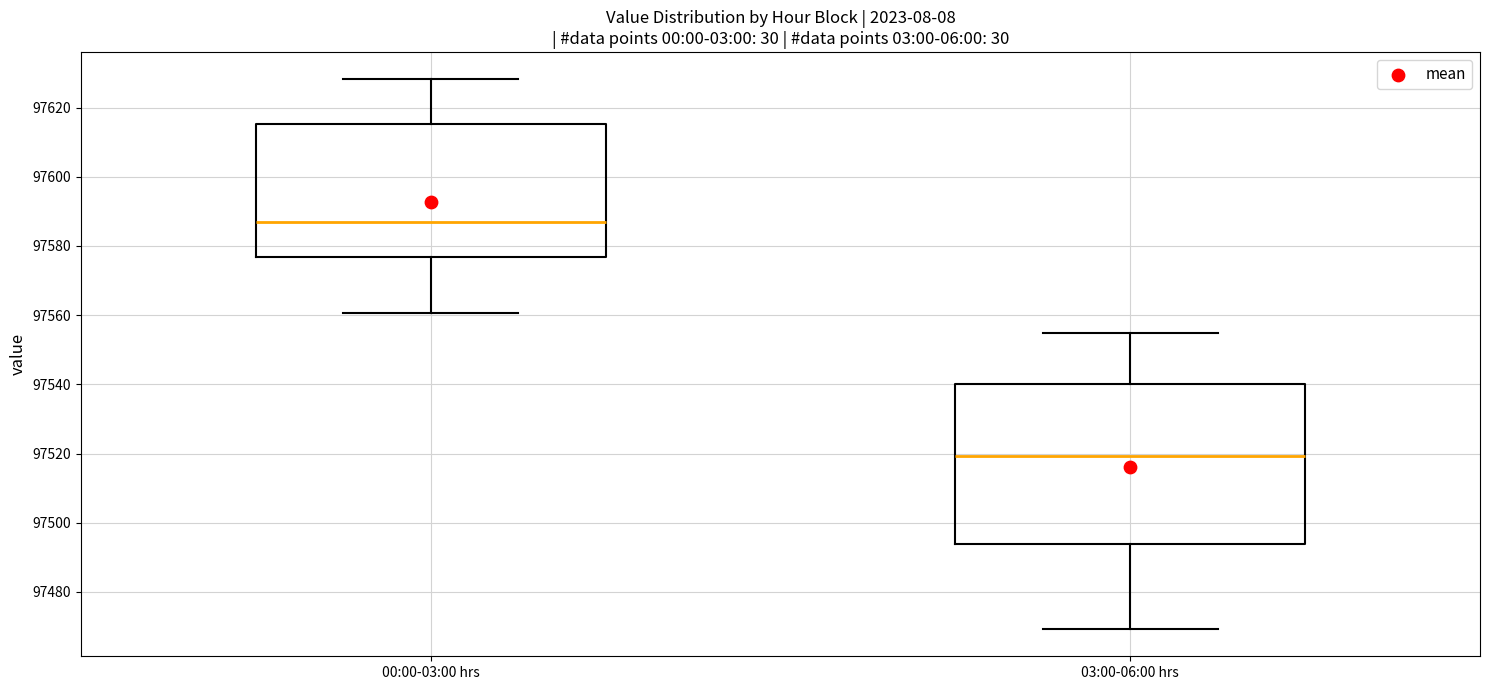

Comparing the boxes themselves (not the whiskers), which one is the tallest?

03:00-06:00 hrs